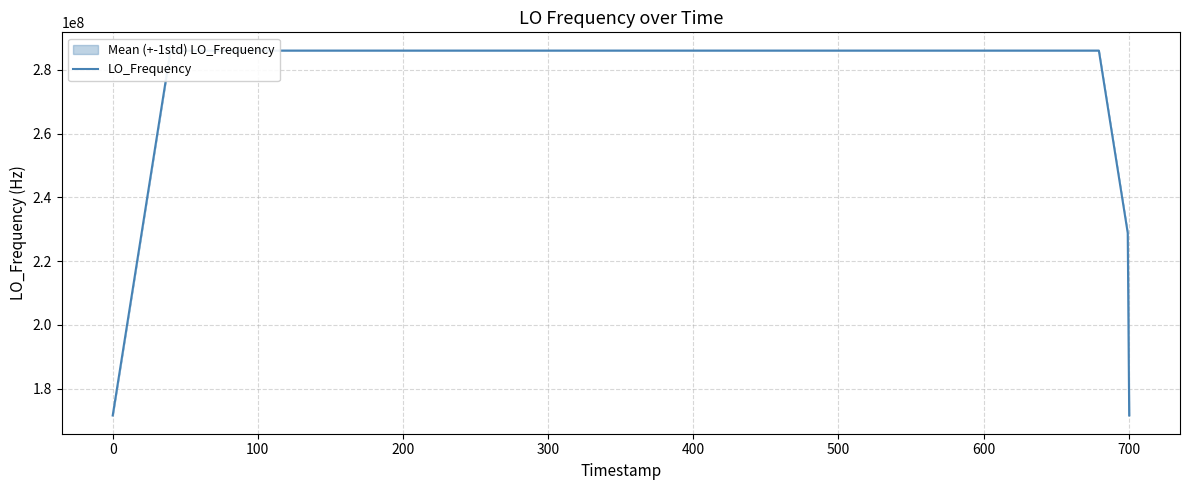

What is the minimum value for LO_Frequency?

171628200.3